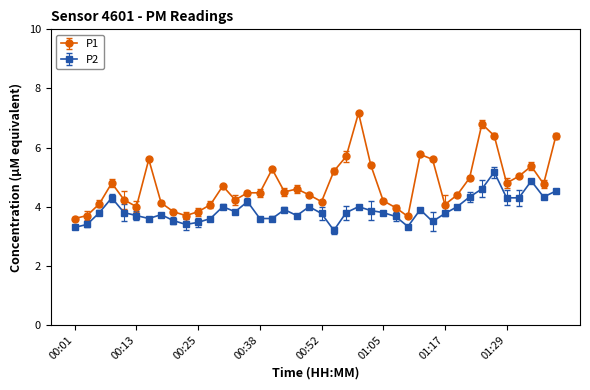

Does the chart have visible grid lines?

No